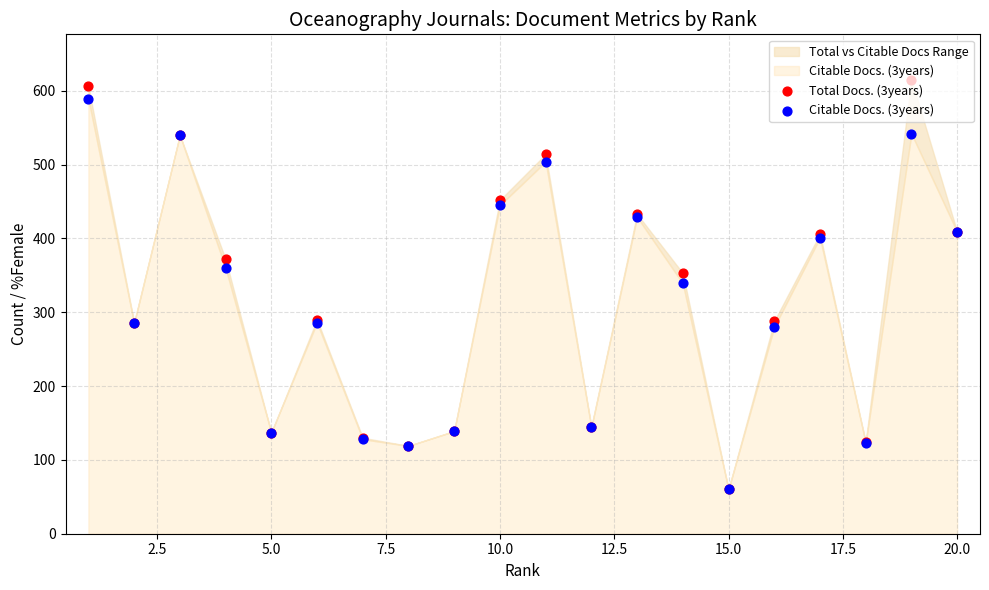

Which series contains the highest Y value?

Total Docs. (3years)